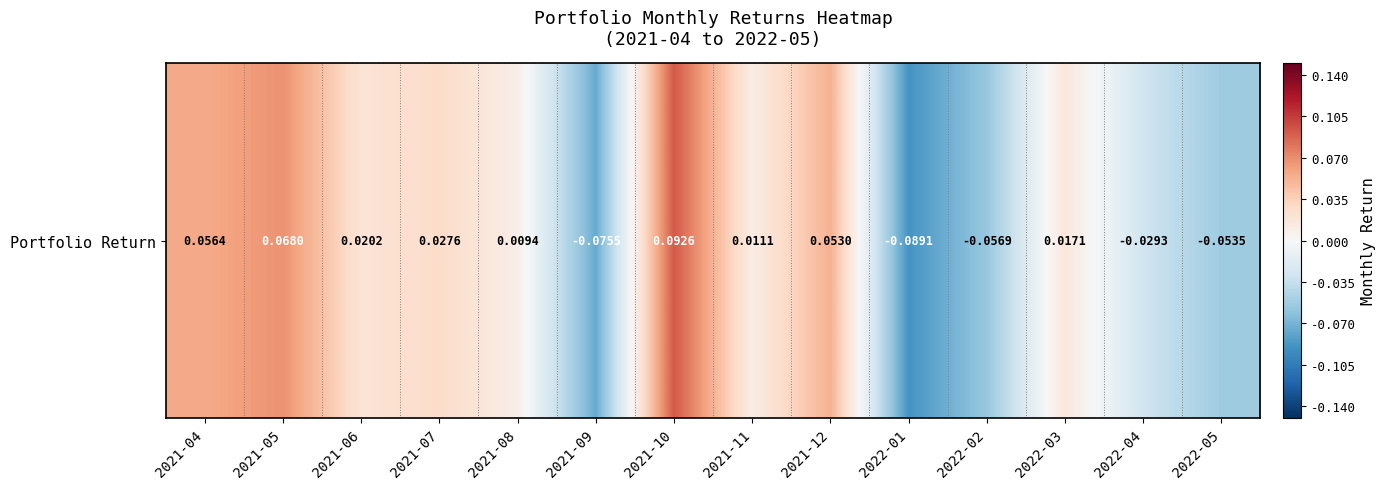

Which label corresponds to the largest value in the chart?

2021-10